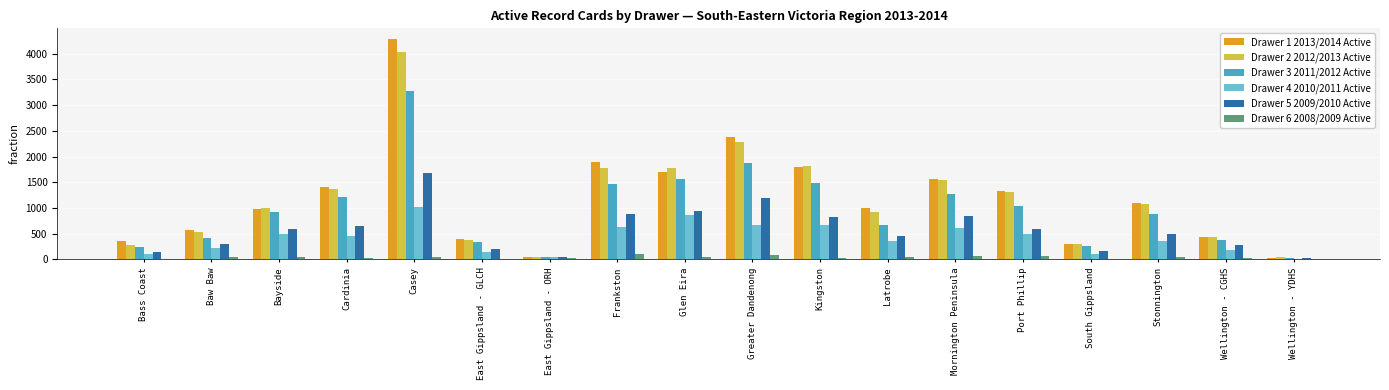

Is the value of Drawer 3 2011/2012 Active at South Gippsland greater than the value of Drawer 6 2008/2009 Active at Latrobe?

Yes